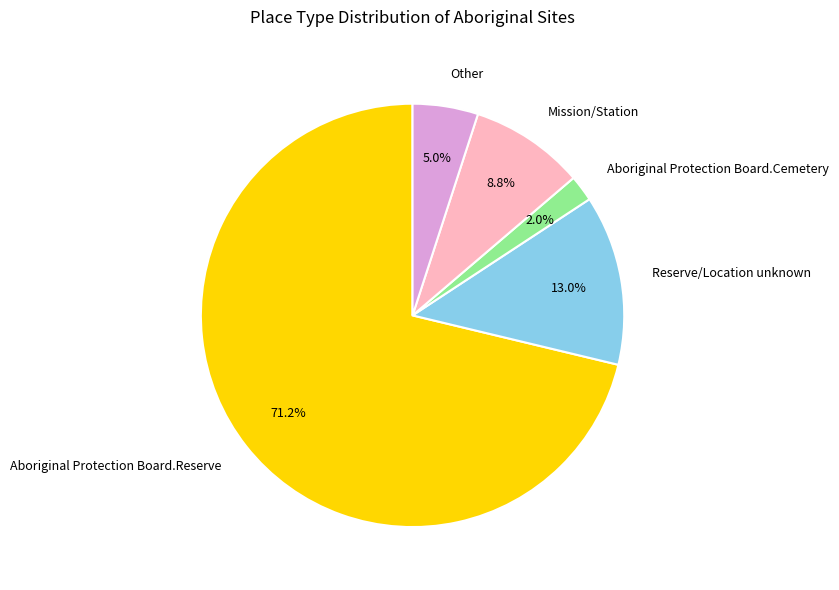

What portion of the pie excludes Other?

95.0%